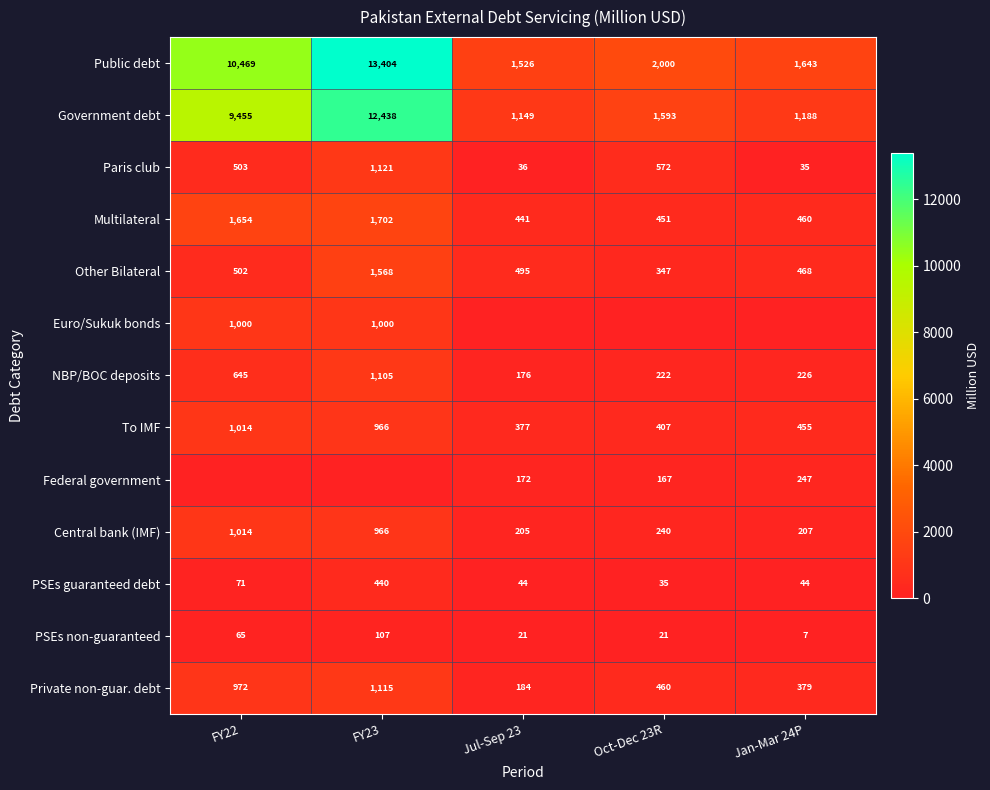

What is the sum of all NBP/BOC deposits values?

2374